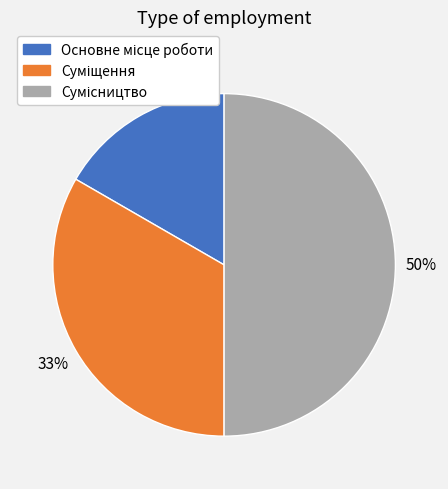

To the nearest percent, what is the average slice percentage?

33%